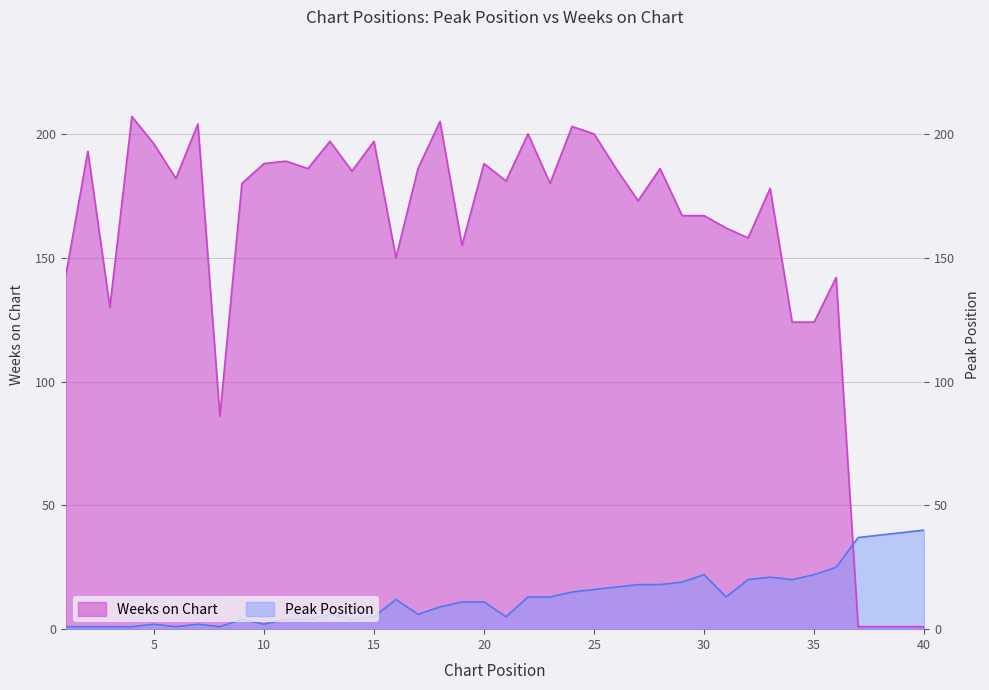

Reading left to right, what are all the values shown in this chart?

Peak Position: 1=1	2=1	3=1	4=1	5=2	6=1	7=2	8=1	9=4	10=2	11=4	12=4	13=6	14=4	15=5	16=12	17=6	18=9	19=11	20=11	21=5	22=13	23=13	24=15	25=16	26=17	27=18	28=18	29=19	30=22	31=13	32=20	33=21	34=20	35=22	36=25	37=37	38=38	39=39	40=40
Weeks on Chart: 1=143	2=193	3=130	4=207	5=196	6=182	7=204	8=86	9=180	10=188	11=189	12=186	13=197	14=185	15=197	16=150	17=186	18=205	19=155	20=188	21=181	22=200	23=180	24=203	25=200	26=186	27=173	28=186	29=167	30=167	31=162	32=158	33=178	34=124	35=124	36=142	37=1	38=1	39=1	40=1